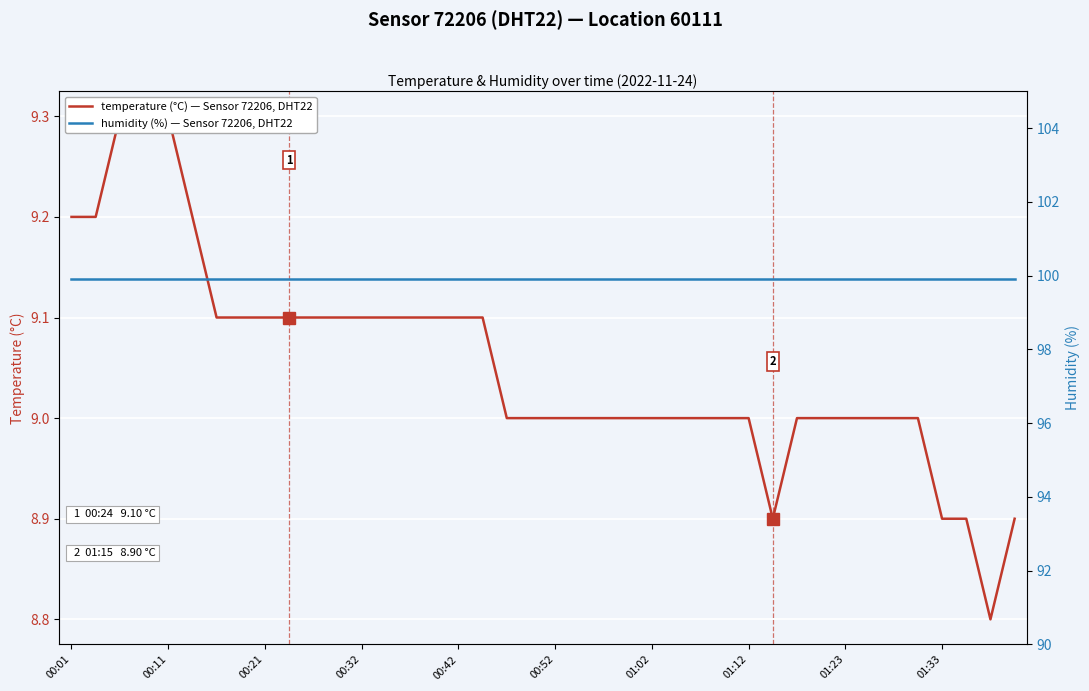

At which label does humidity (%) — Sensor 72206, DHT22 reach its minimum?

00:01